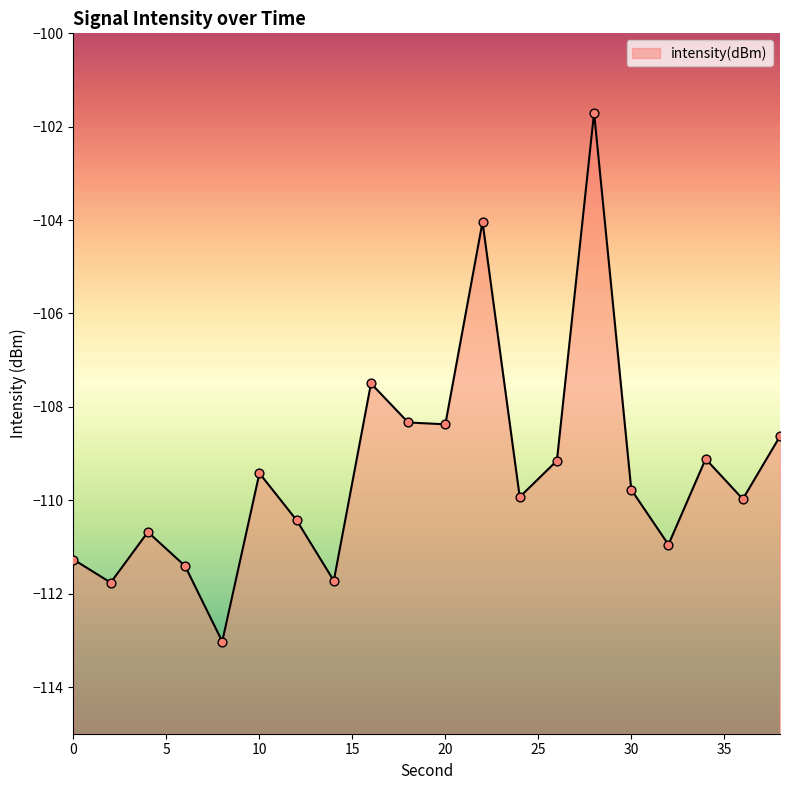

Between 36 and 38, which is larger?

38